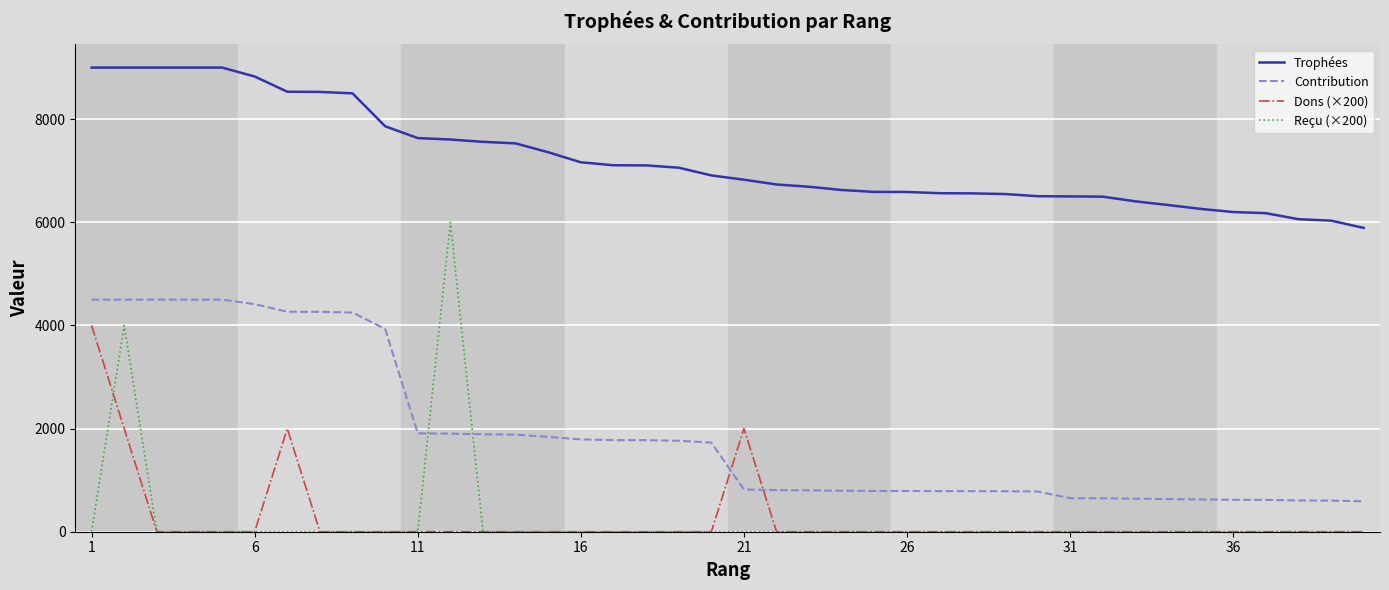

What is the greatest value displayed?

9000